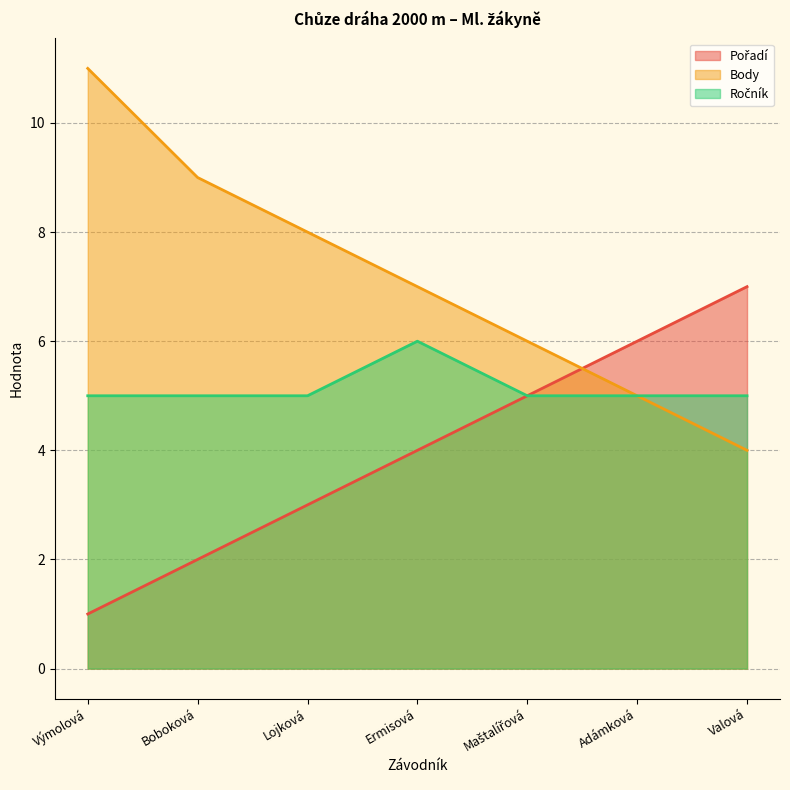

How many values in the Ročník series exceed 5?

1